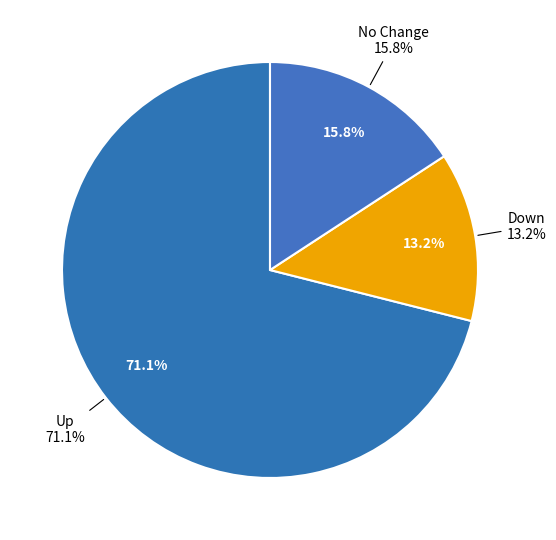

Which has a higher value, up or -?

up